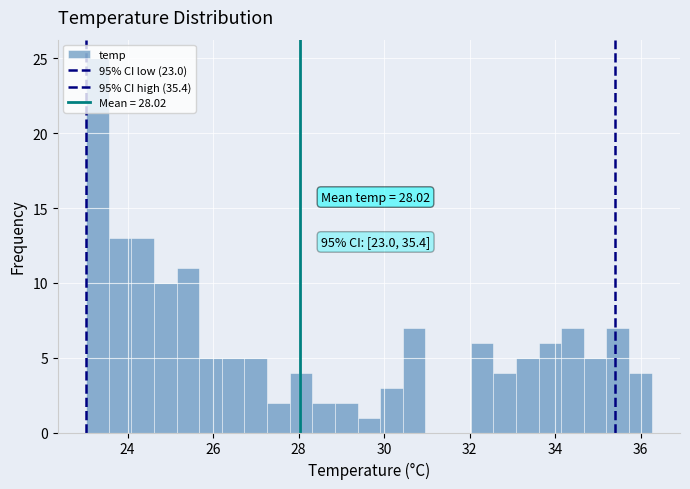

Read against the x-axis, roughly where is the centre of the tallest bar?

23.2